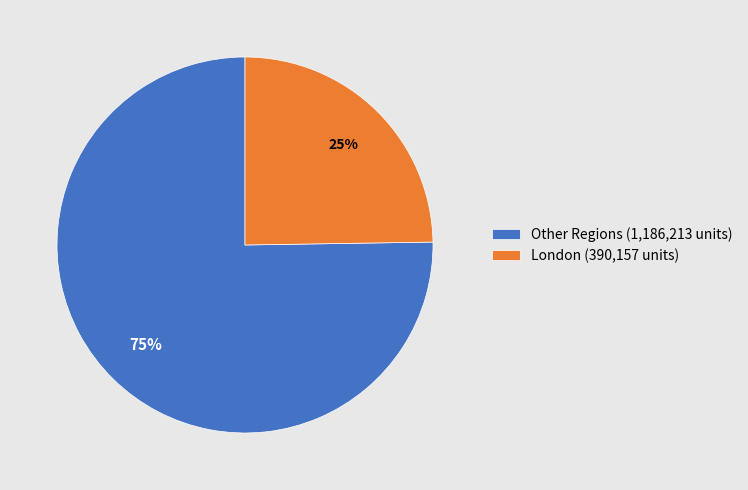

Is the sum of London (390,157 units) and Other Regions (1,186,213 units) greater than half?

Yes